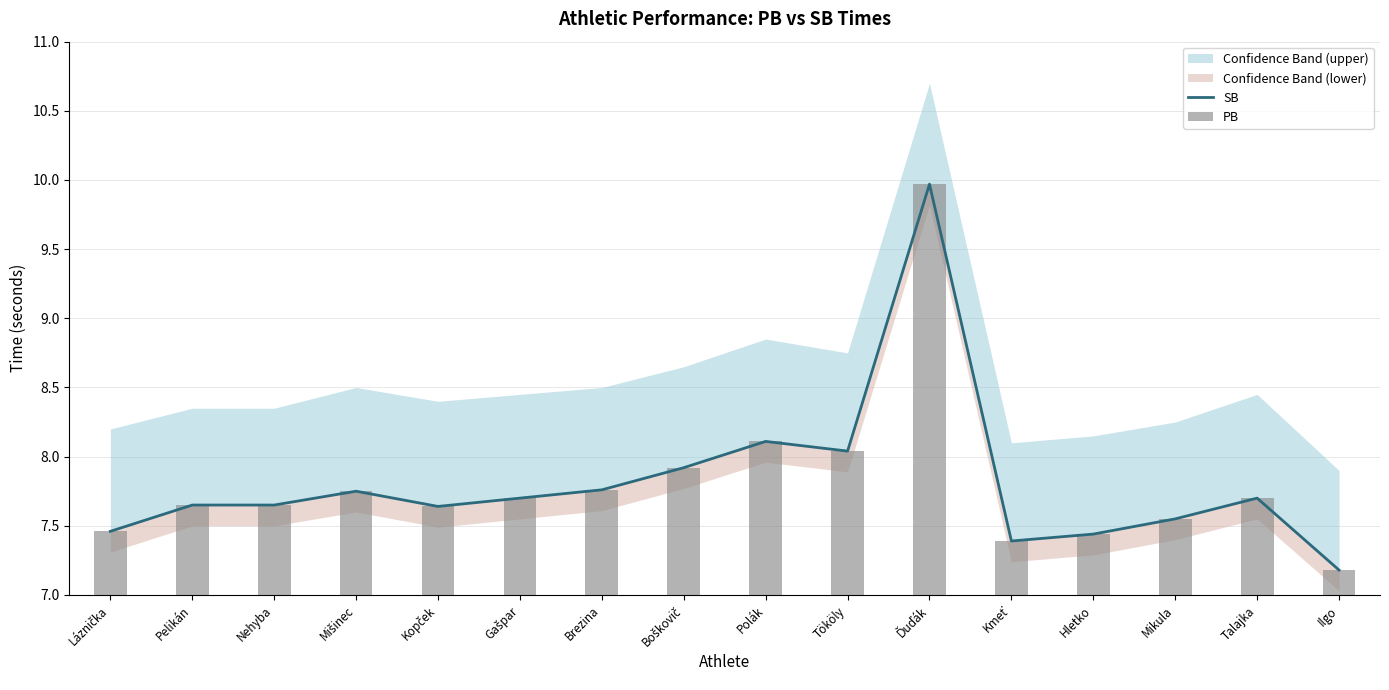

How many data points does each series have?

16